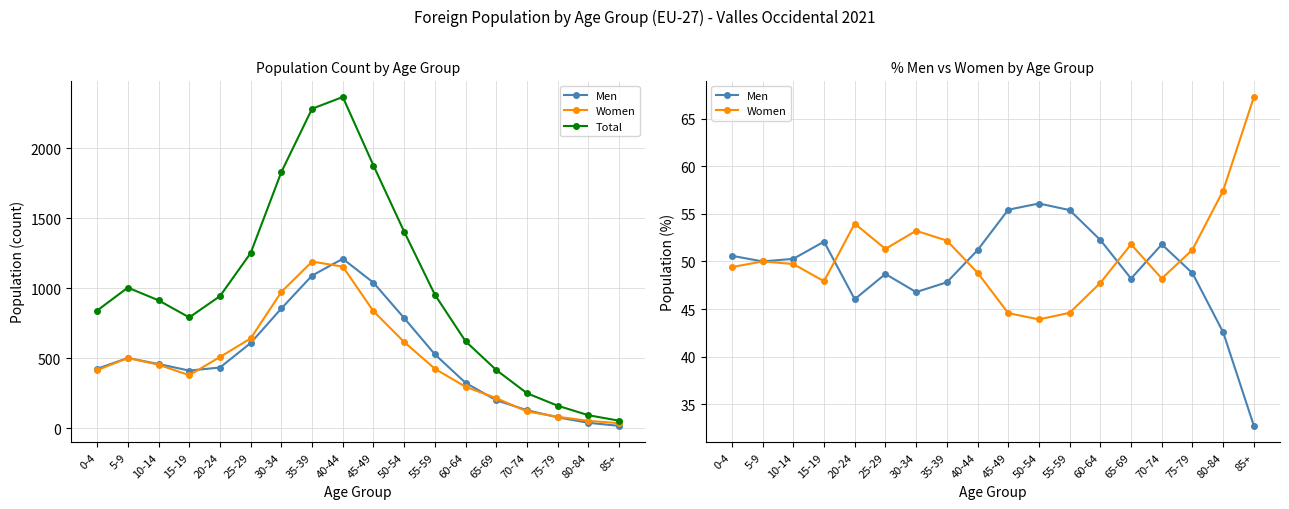

How many interior local valleys does the Women series have?

4